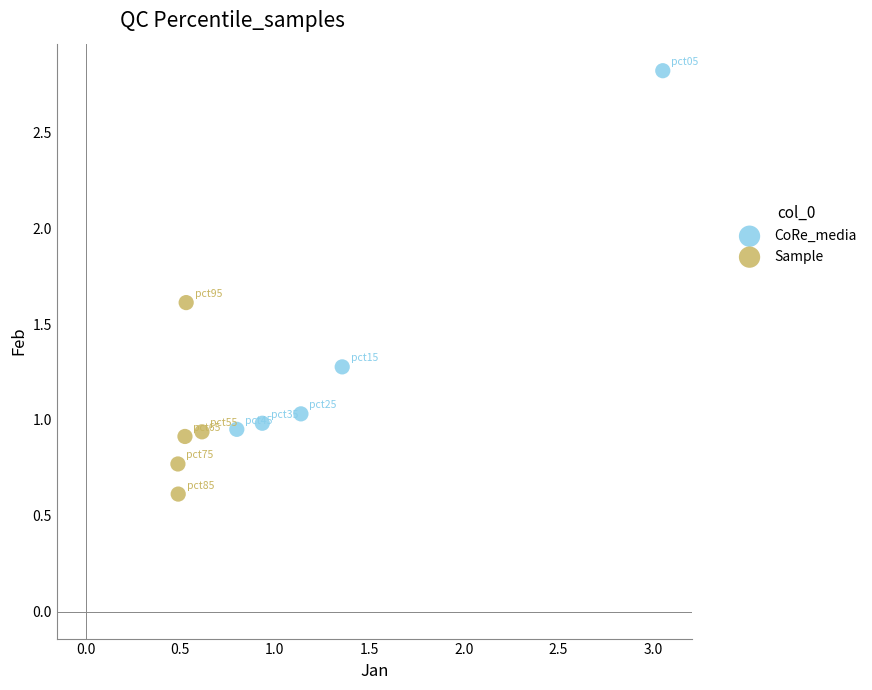

Which series reaches the maximum Y coordinate?

CoRe_media